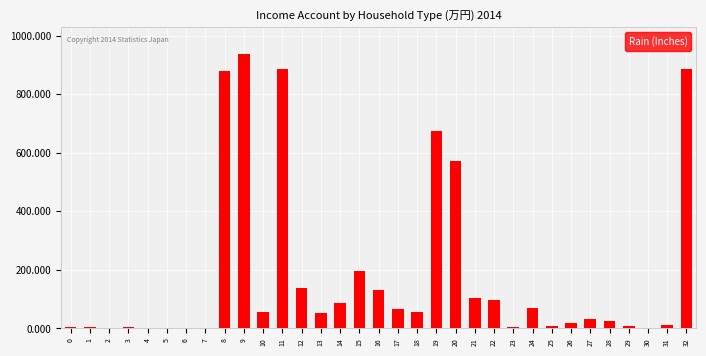

What is the sum of all values?

6014.6